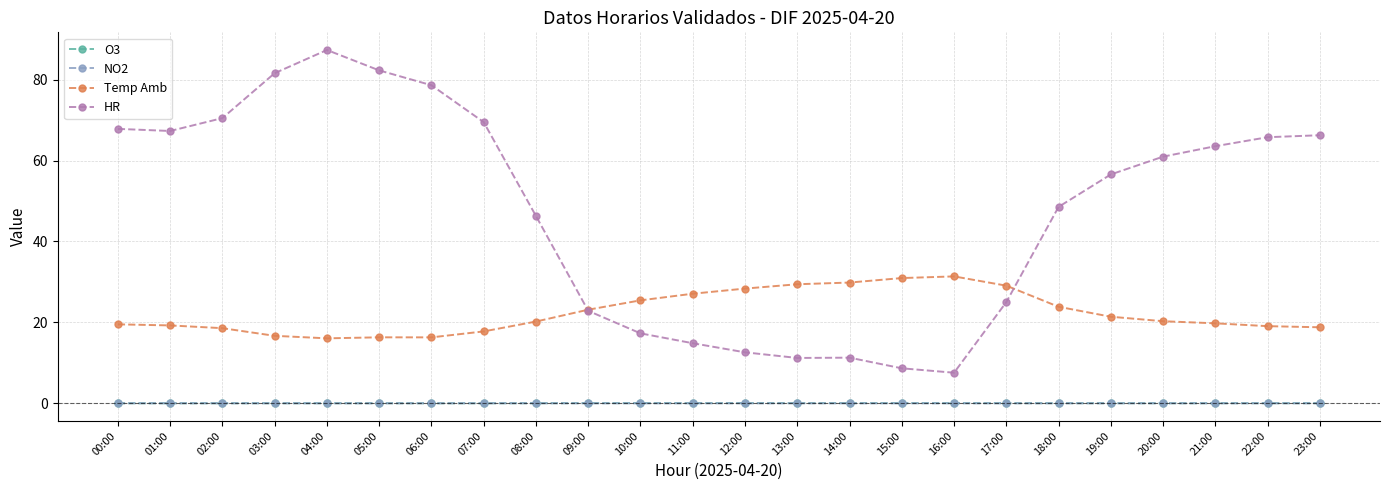

Is it true that Temp Amb equals 18.8 at 23:00?

True